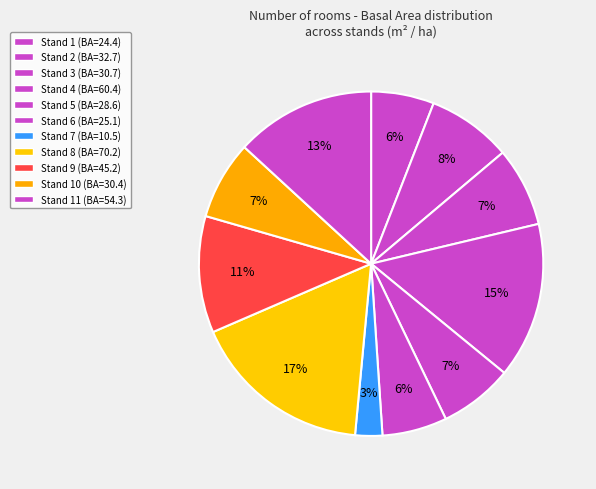

How many segments does this pie chart have?

11